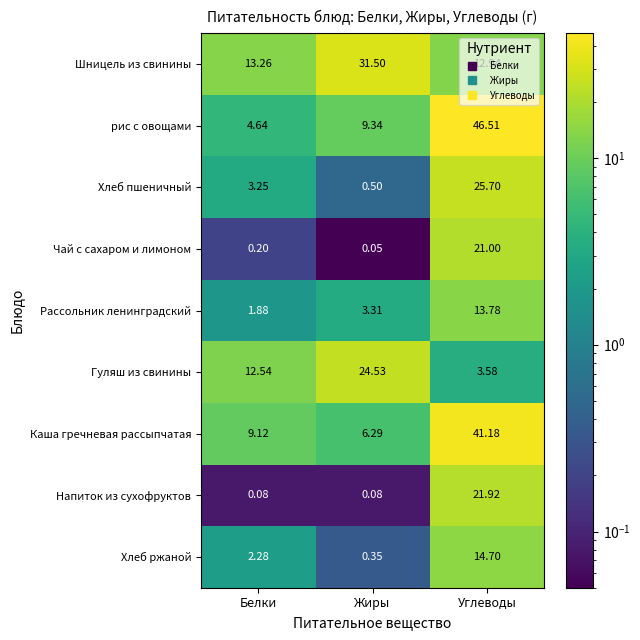

Which series has the largest range (max minus min)?

рис с овощами